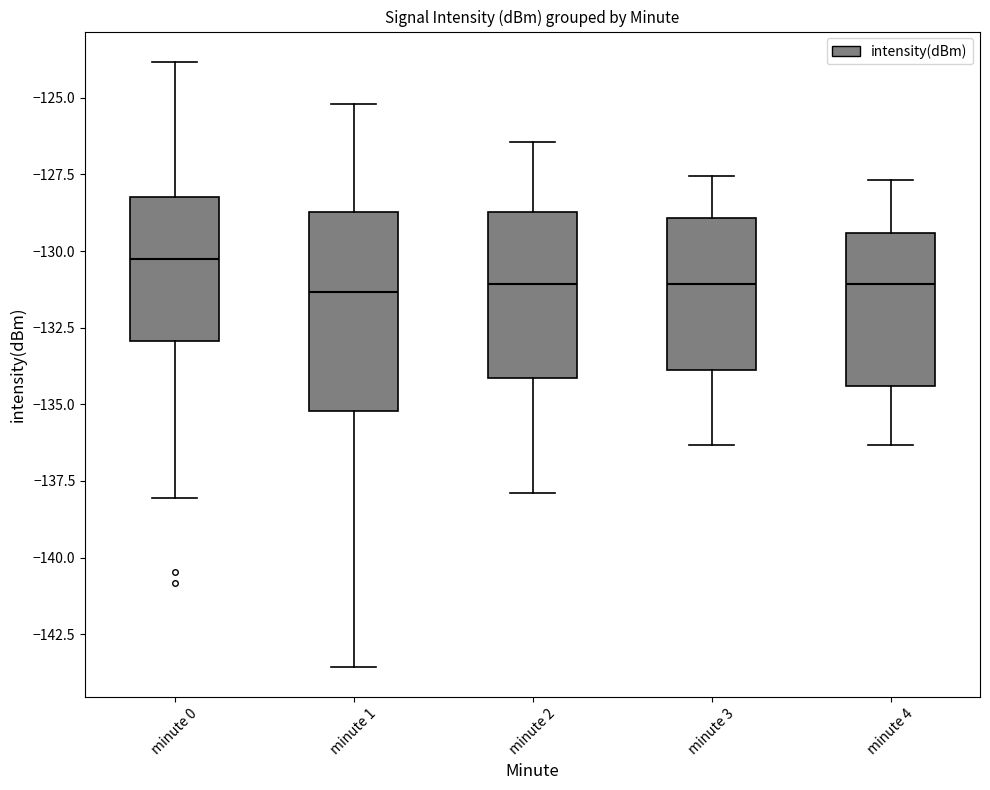

Which box is the tallest, from its lower edge to its upper edge?

minute 1